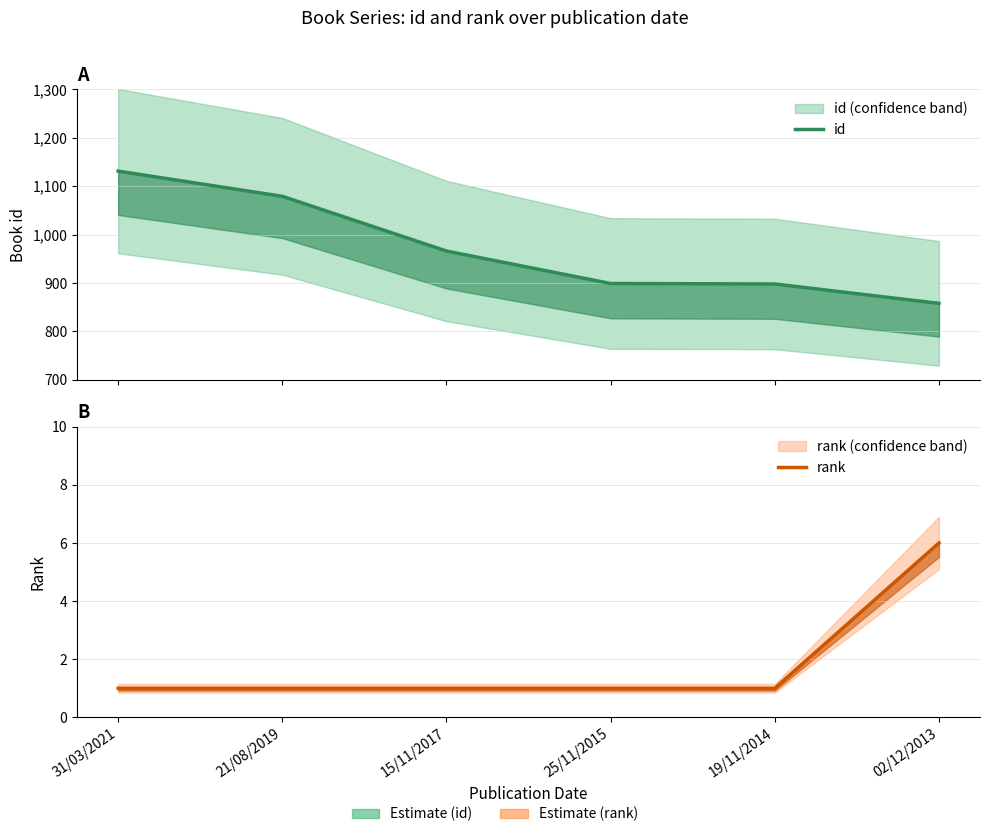

Is this an area chart (filled region under the line)?

No